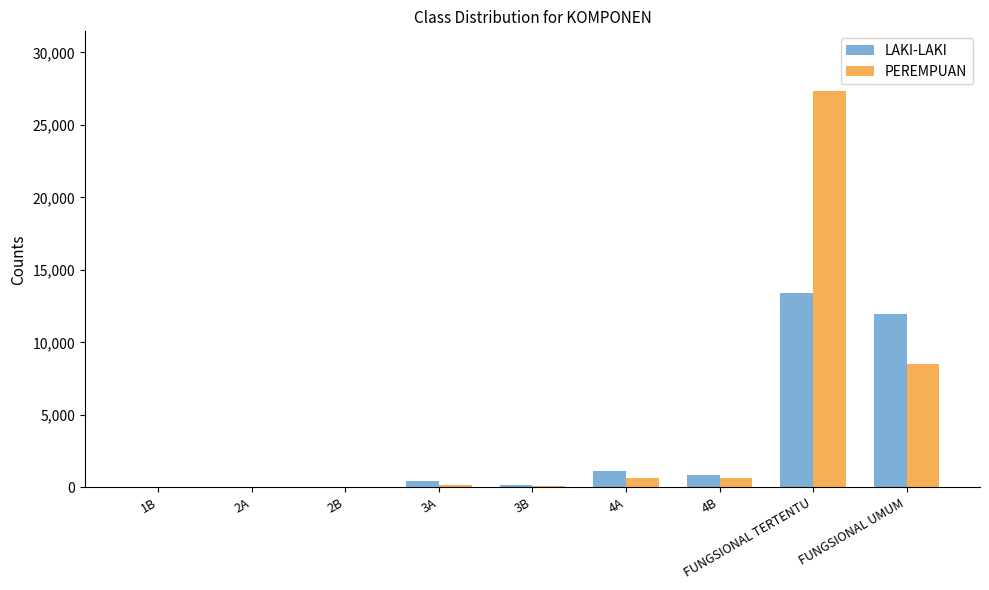

Which series has the largest range (max minus min)?

PEREMPUAN